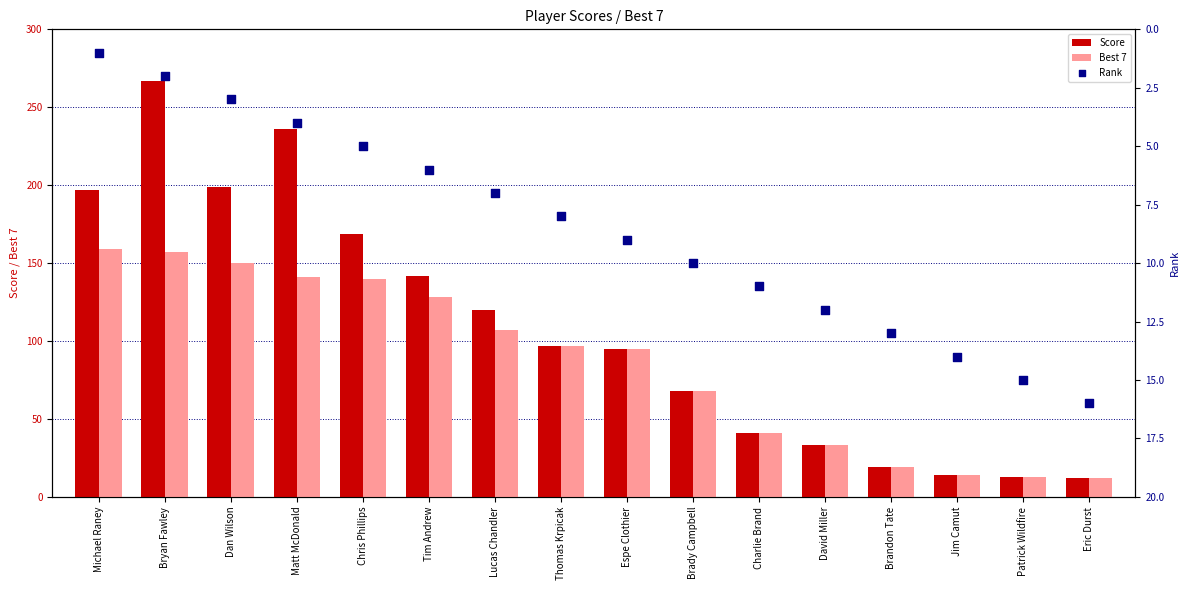

What are all the series names shown in the legend?

Score, Best 7, Rank